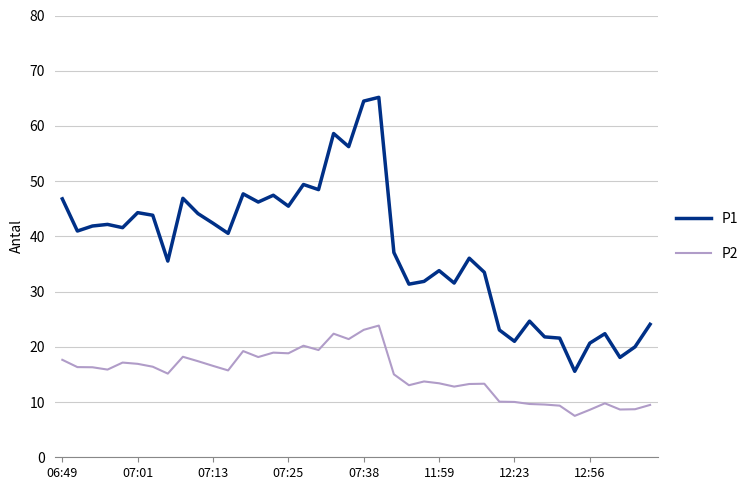

At how many categories does at least one series exceed 61?

2